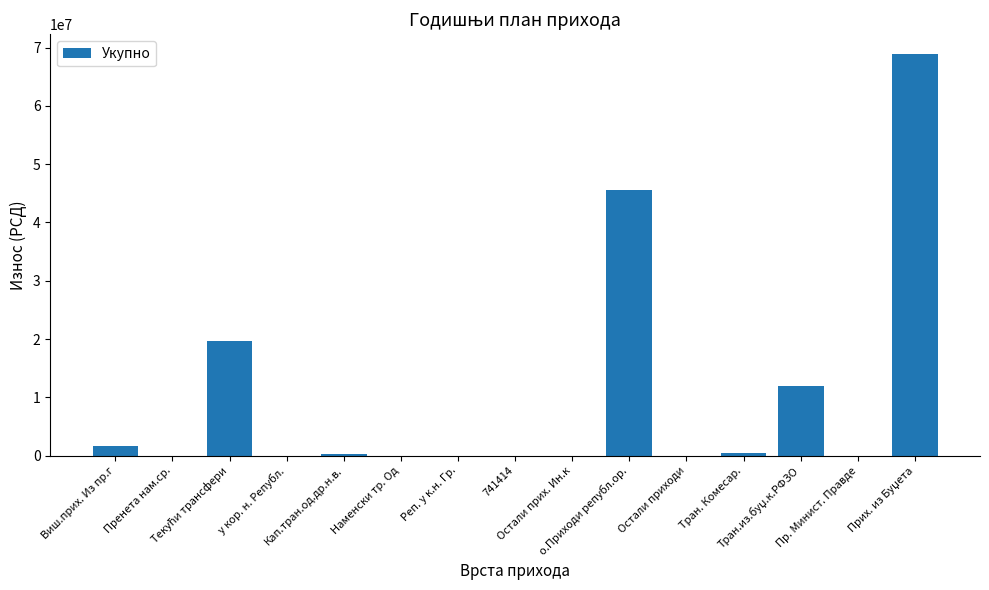

What is the sum of all values?

148349551